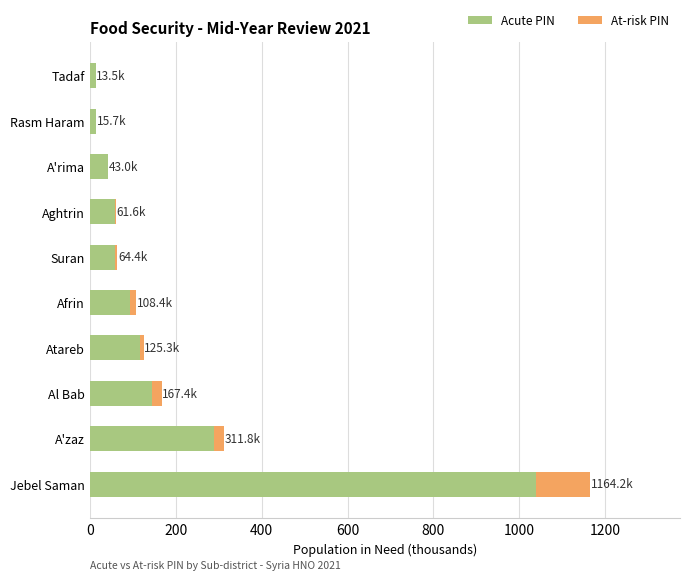

What is the maximum value for Acute PIN?

1037.7